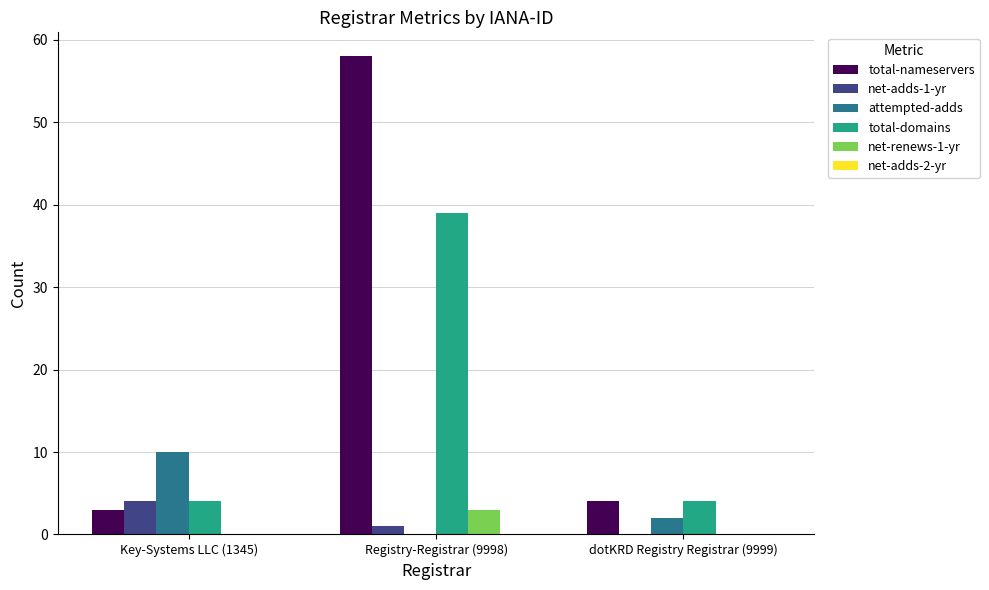

What is the greatest value displayed?

58